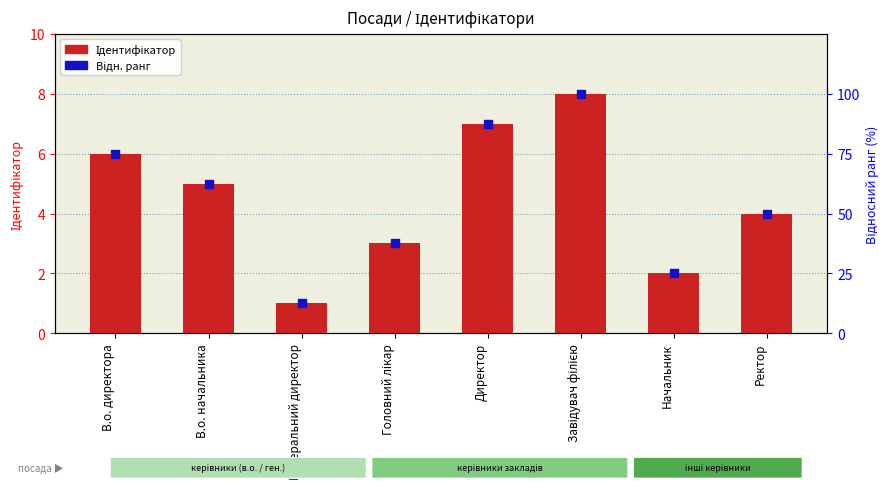

Which series has the widest spread of Y values?

Відн. ранг